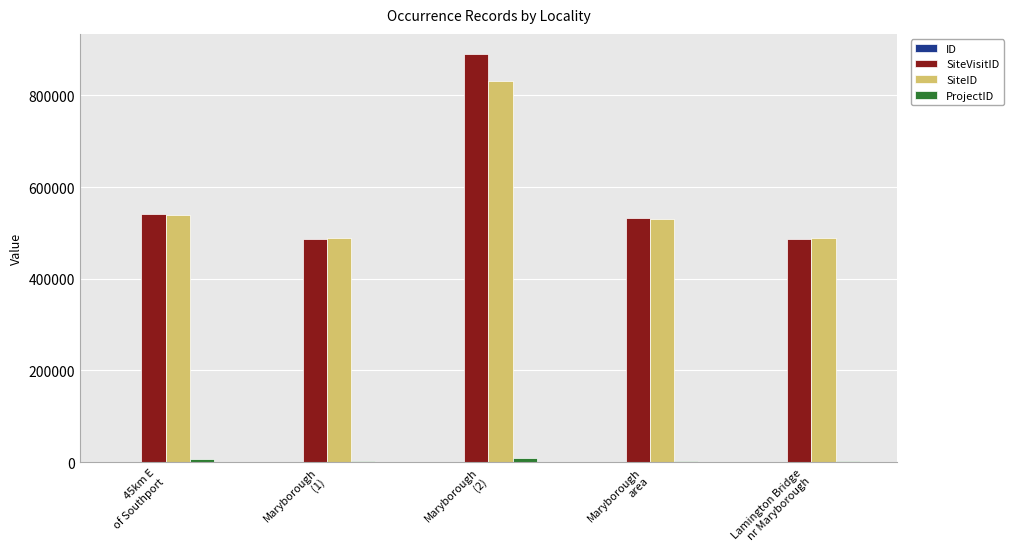

What is the maximum value shown in the chart?

889815